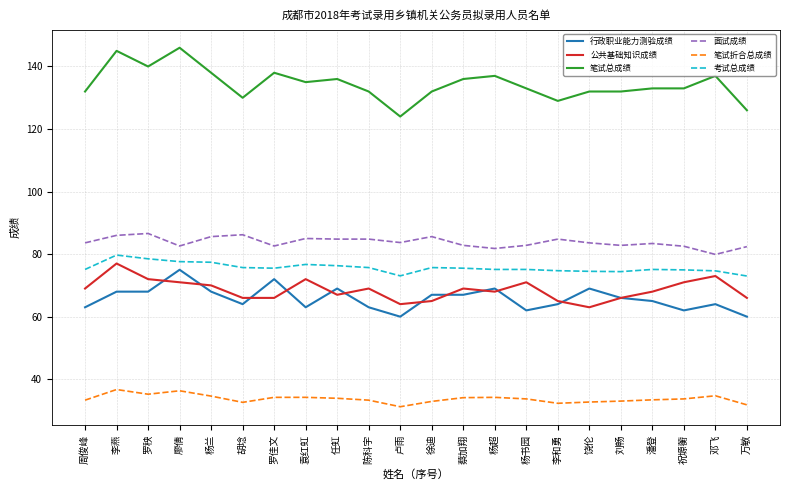

What position from the left is 胡埝?

6